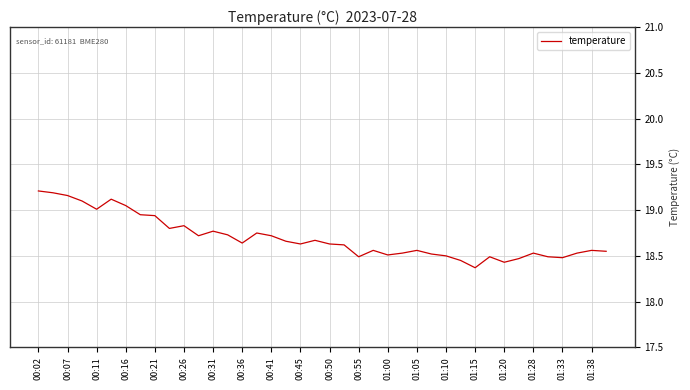

What is the difference between the maximum and minimum values?

0.8